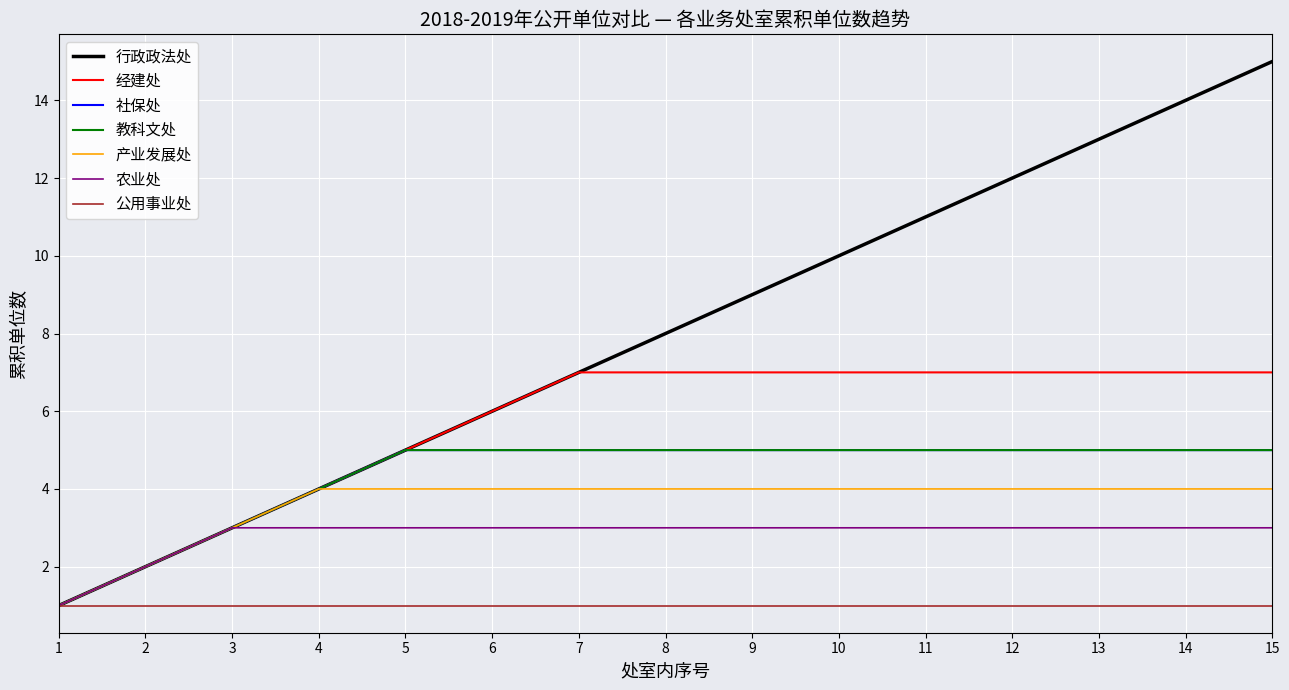

Does the chart display data point markers on the line(s)?

No